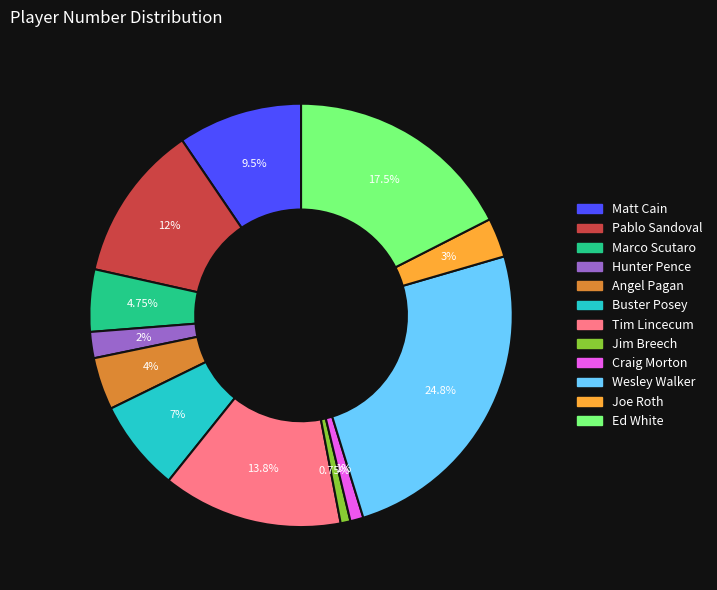

True or false: Joe Roth accounts for 3% of the total.

True